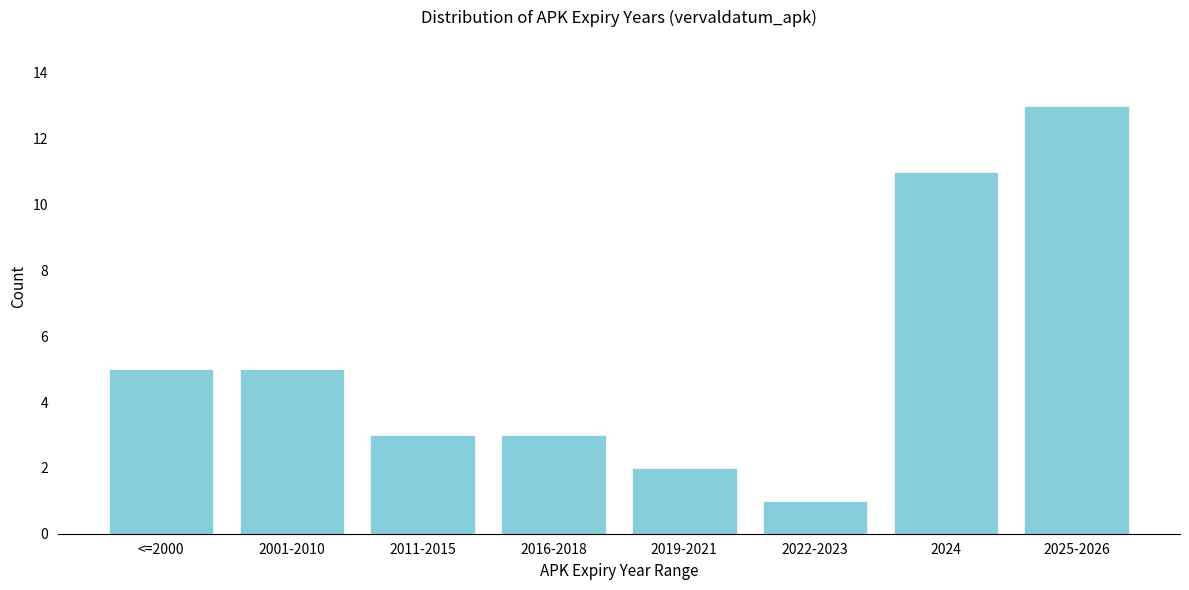

Reading left to right, what are all the values shown in this chart?

5	5	3	3	2	1	11	13